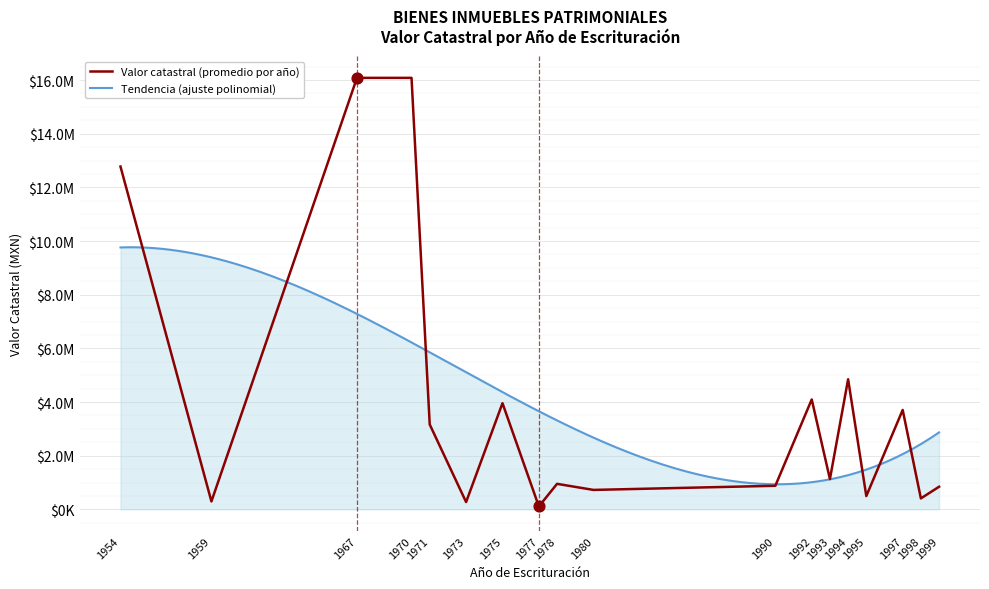

Which has a higher value, 1998 or 1999?

1999